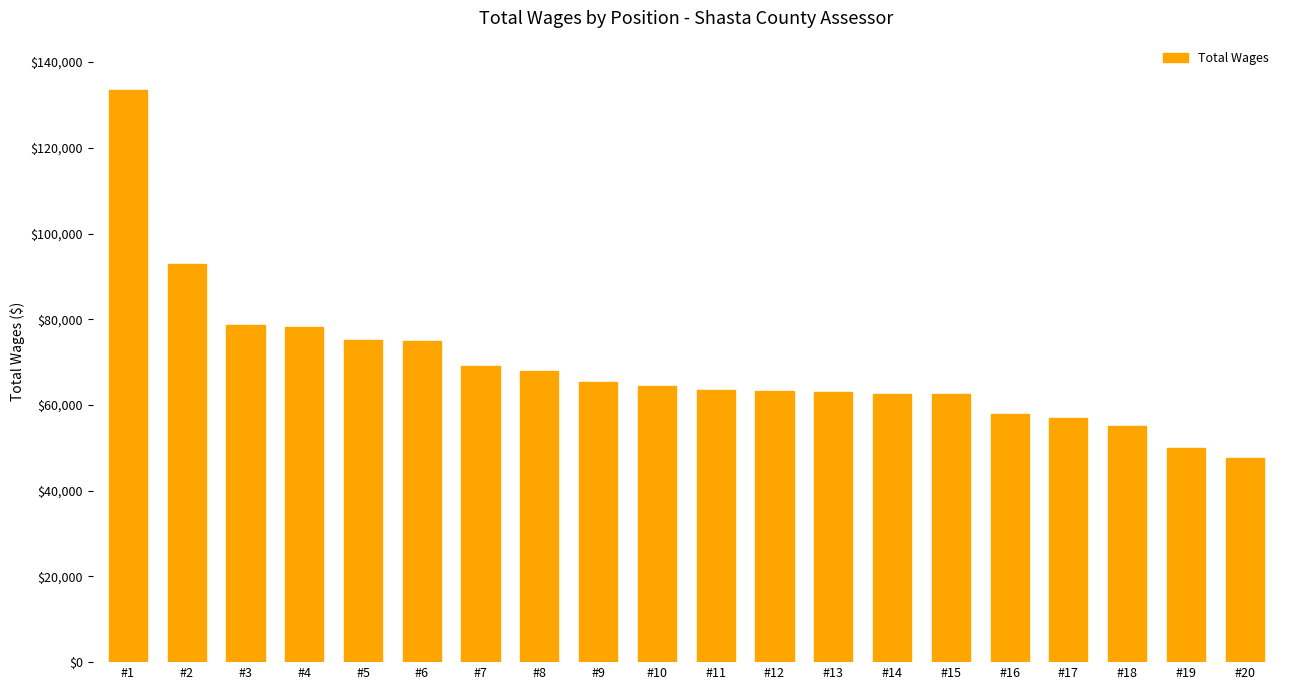

How many data points are less than 64486?

10